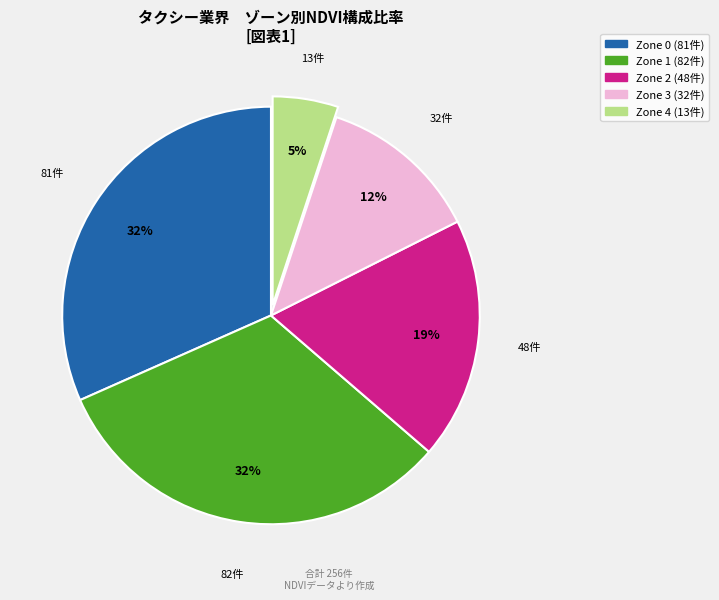

To the nearest percent, what portion does Zone 2 represent?

19%